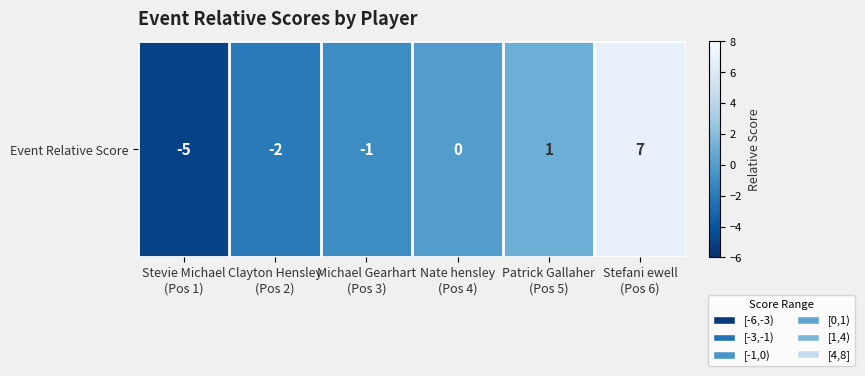

List the labels in order of value, largest first.

Stefani ewell
(Pos 6), Patrick Gallaher
(Pos 5), Nate hensley
(Pos 4), Michael Gearhart
(Pos 3), Clayton Hensley
(Pos 2), Stevie Michael
(Pos 1)